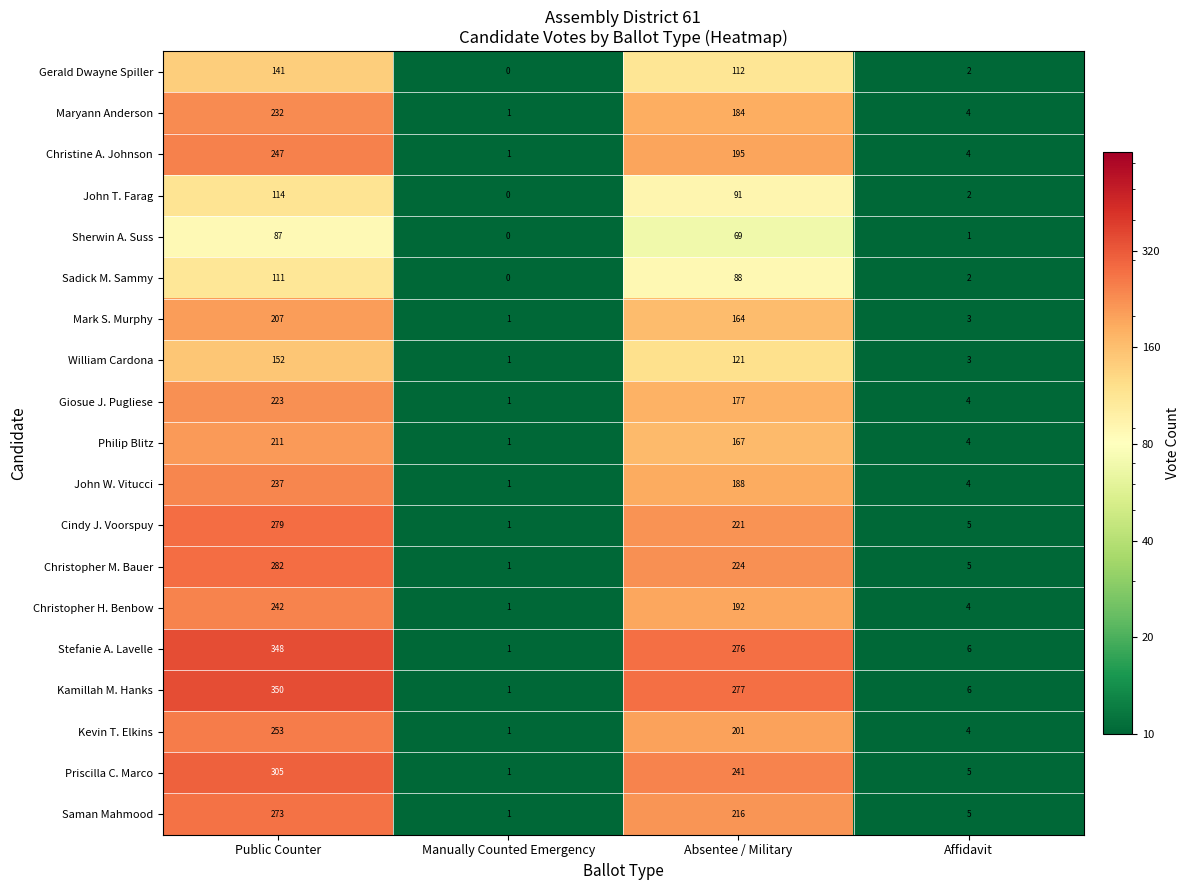

Count the number of data series in this chart.

19